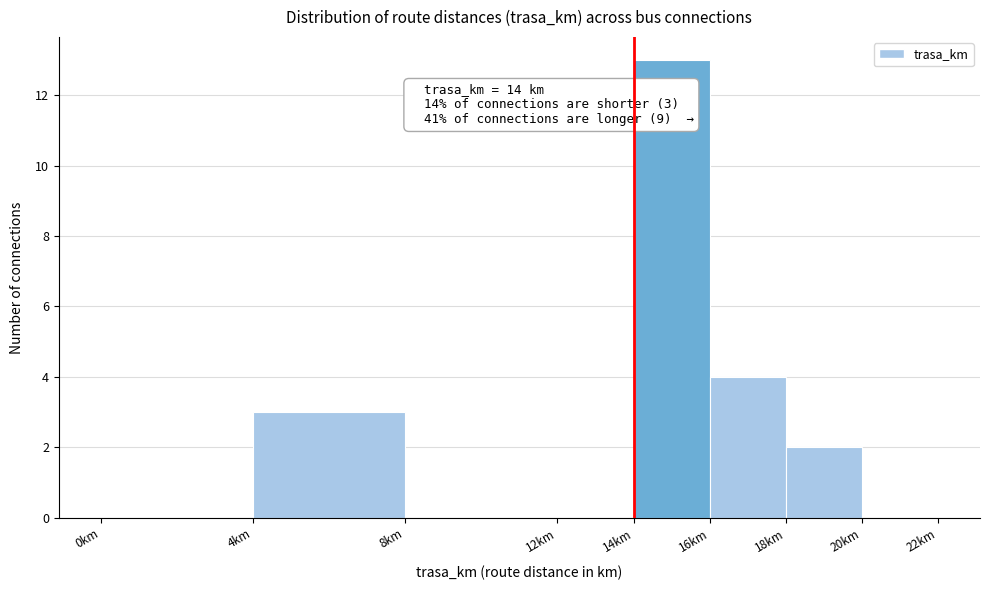

Which range on the x-axis has the tallest bar?

14 to 16